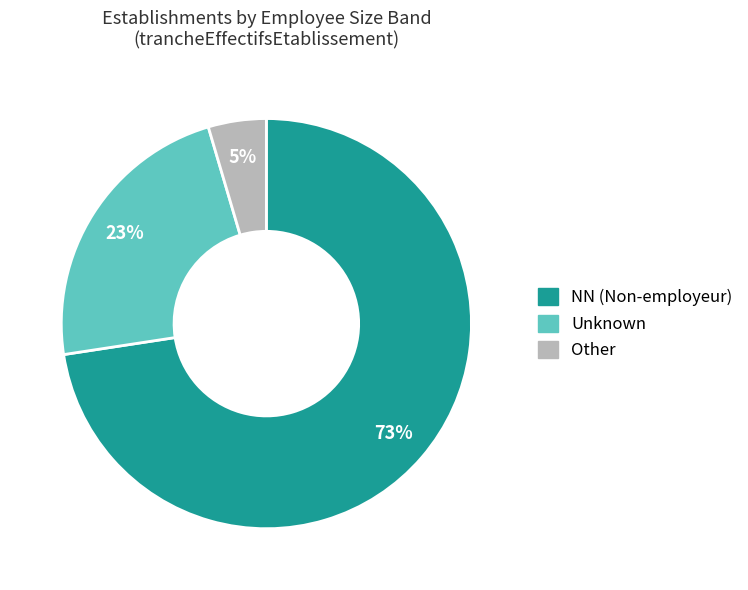

Does any single category account for the majority?

Yes